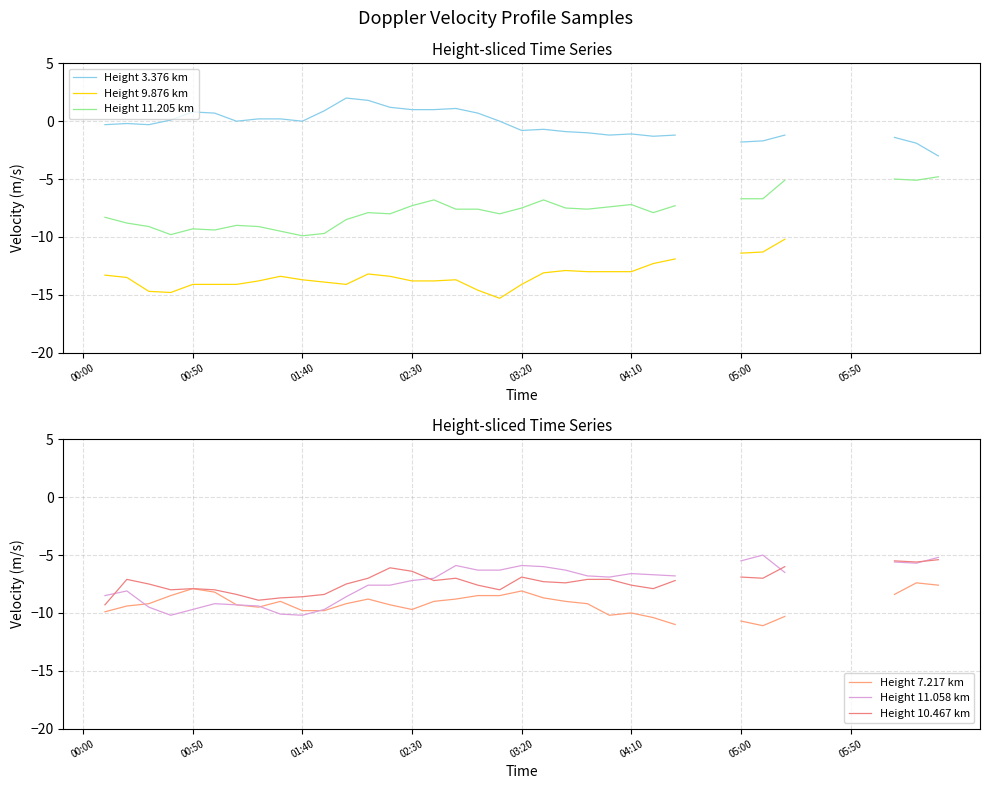

How many lines are shown in the chart?

6